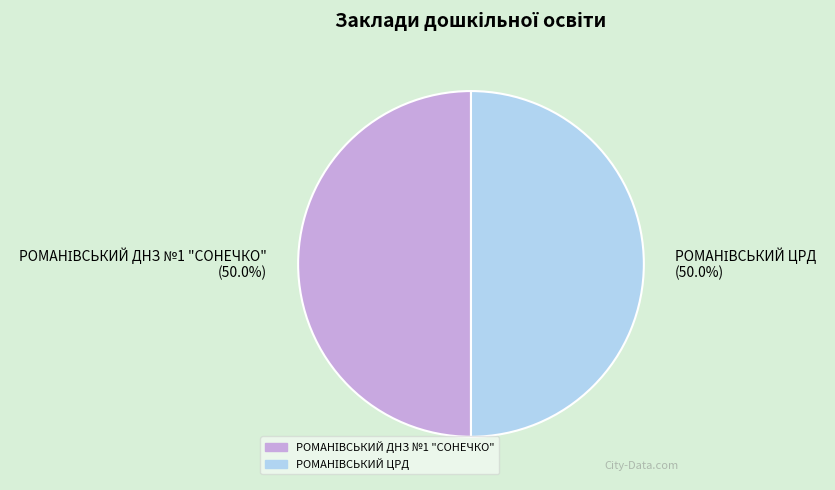

How many segments does this pie chart have?

2